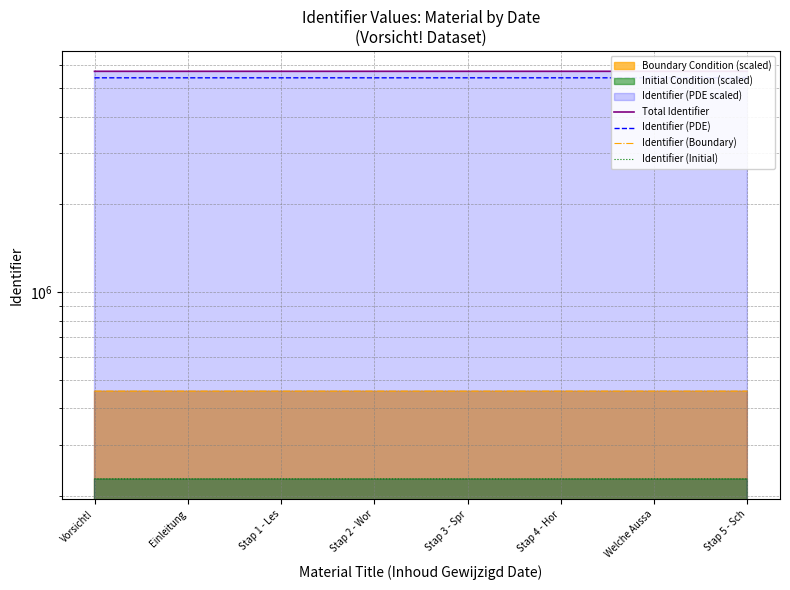

At which category does the chart reach its peak across all series?

Stap 5 - Sch